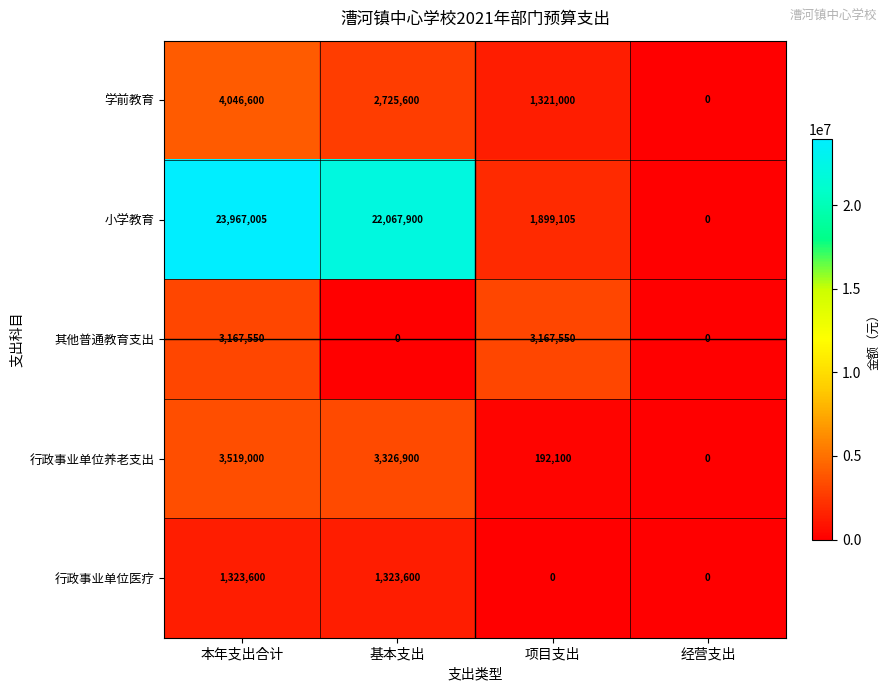

Which series has the largest total across all categories?

小学教育